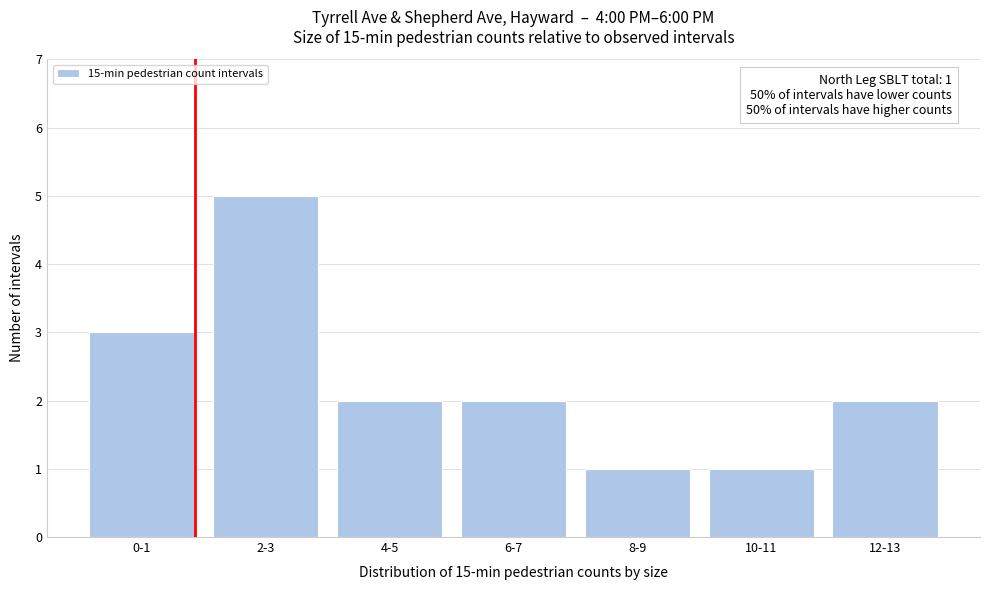

Reading left to right, list all the values displayed in this chart.

0-1=3	2-3=5	4-5=2	6-7=2	8-9=1	10-11=1	12-13=2